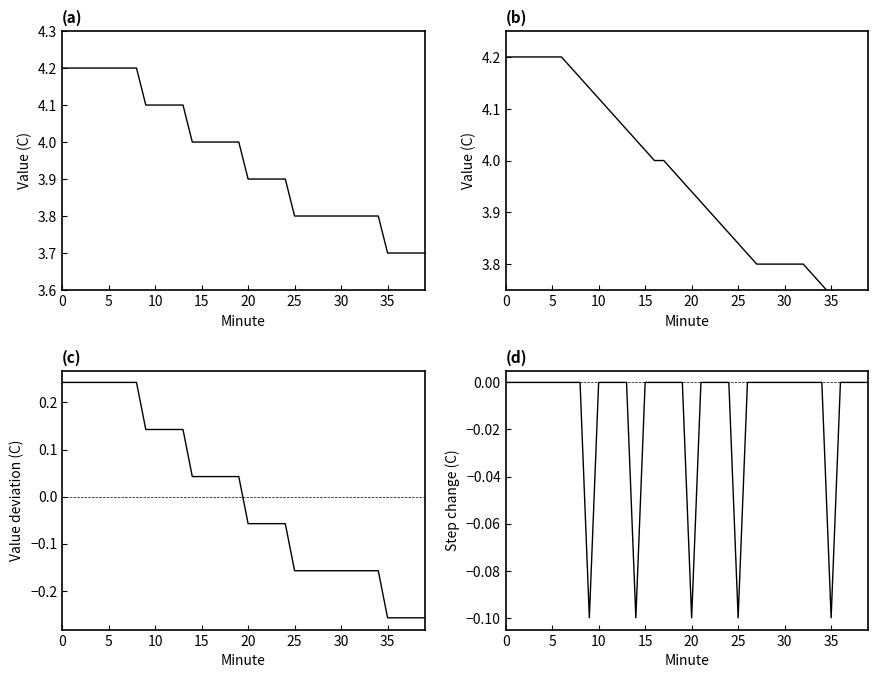

How many intersections are there between Value deviation from mean and Value step change?

1